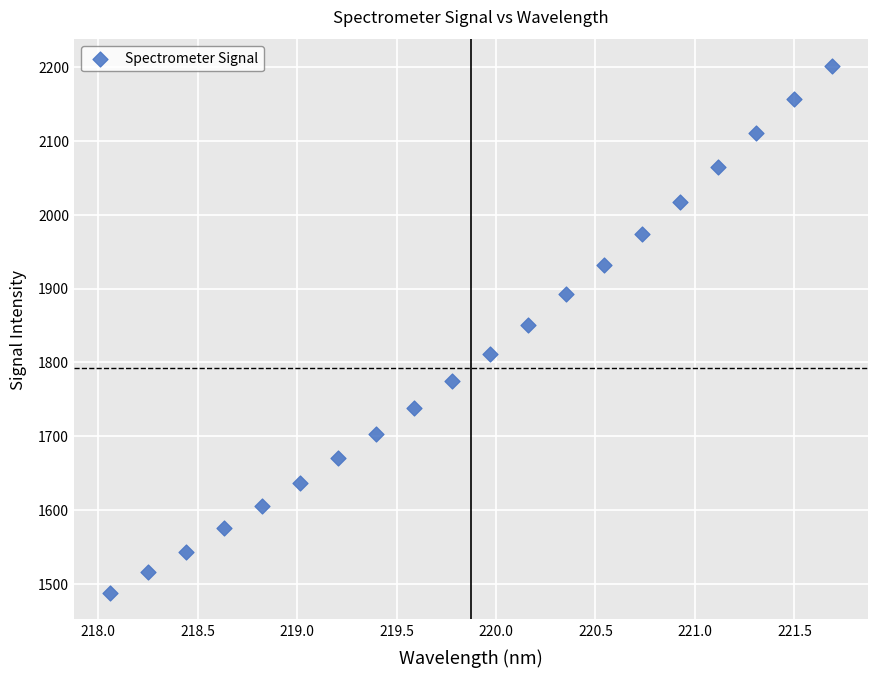

What is the range of X values (max minus min)?

3.6